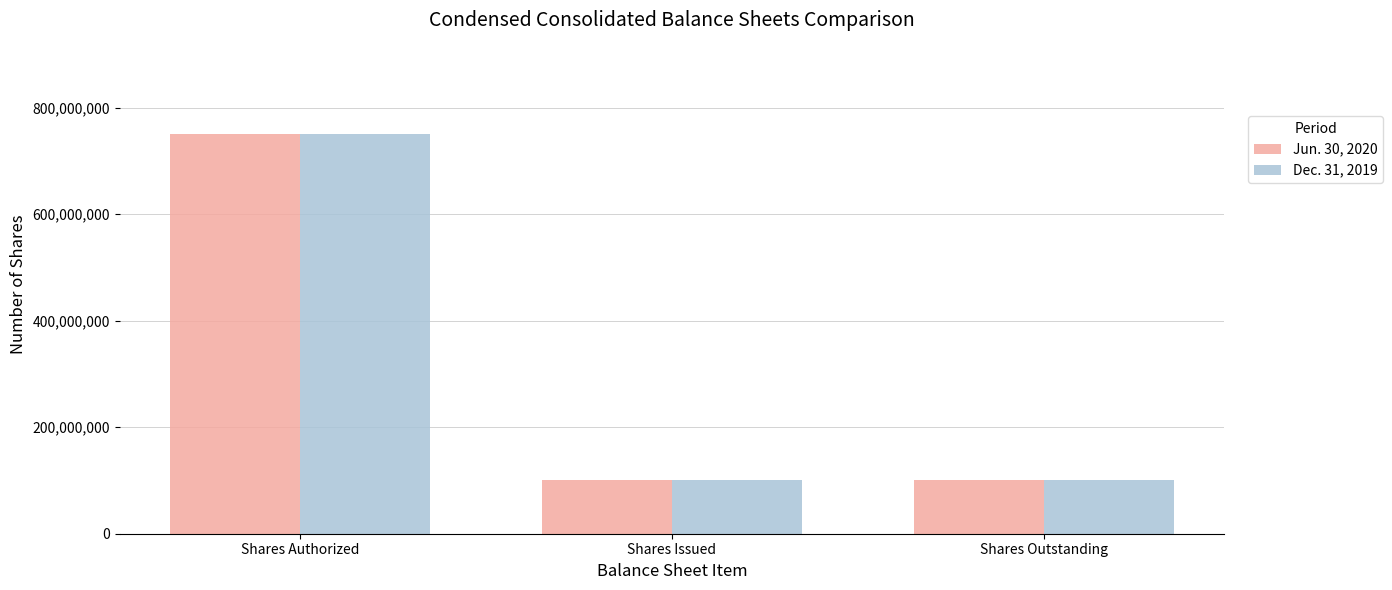

Reading left to right, what are all the values shown in this chart?

Jun. 30, 2020: 750000000	100000000	100000000
Dec. 31, 2019: 750000000	100000000	100000000